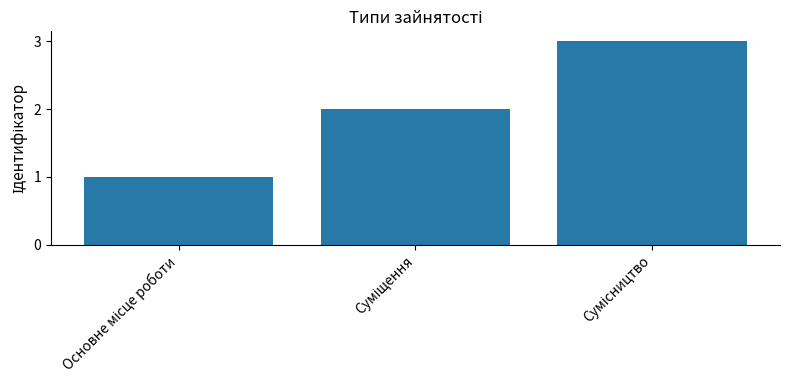

What is the greatest value displayed?

3